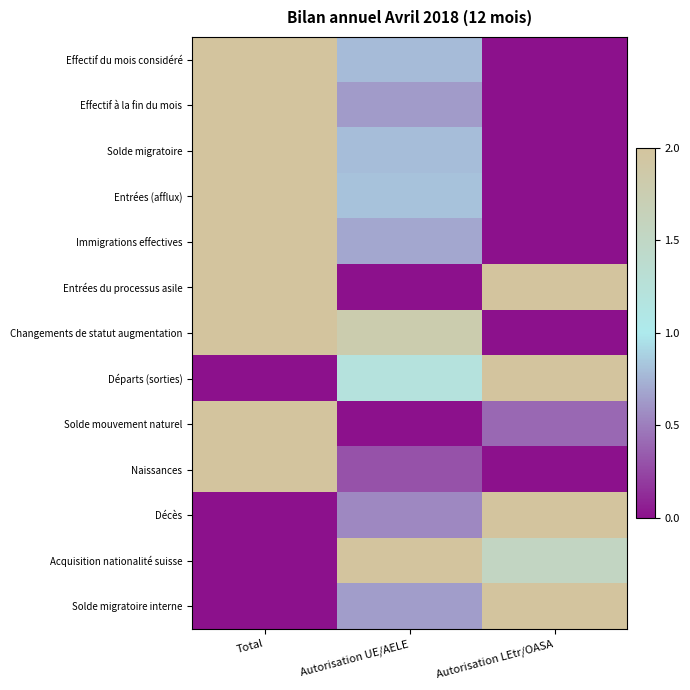

At which category is the sum across all series the highest?

Total